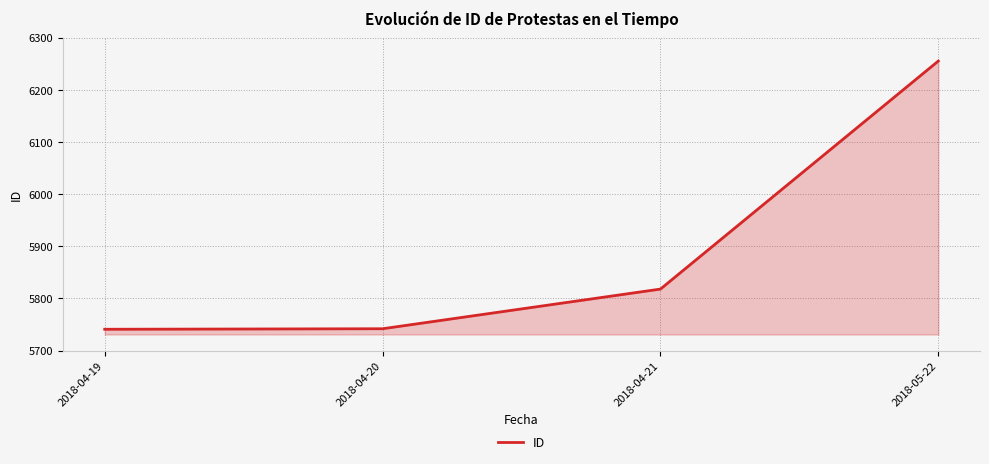

The value at 2018-04-20 is 5742. True or false?

True